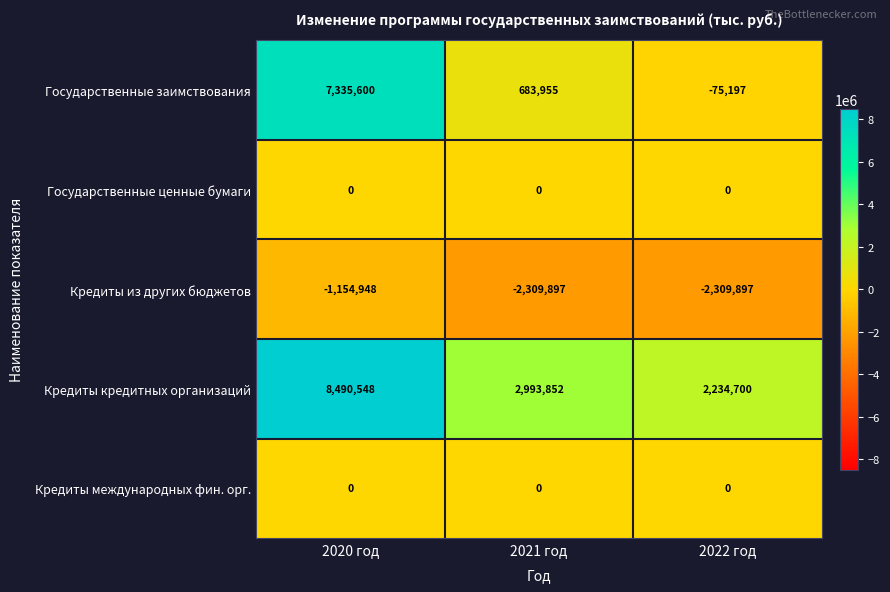

True or false: Кредиты из других бюджетов has a value of -3397184 at 2022 год.

False